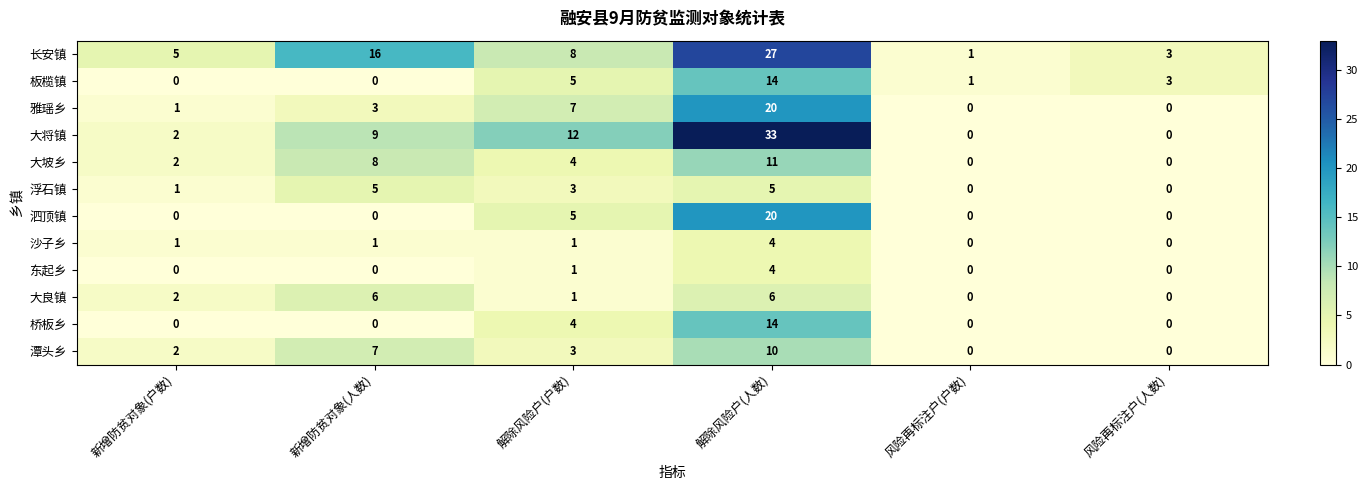

How many 大良镇 values are between 0 and 6?

6